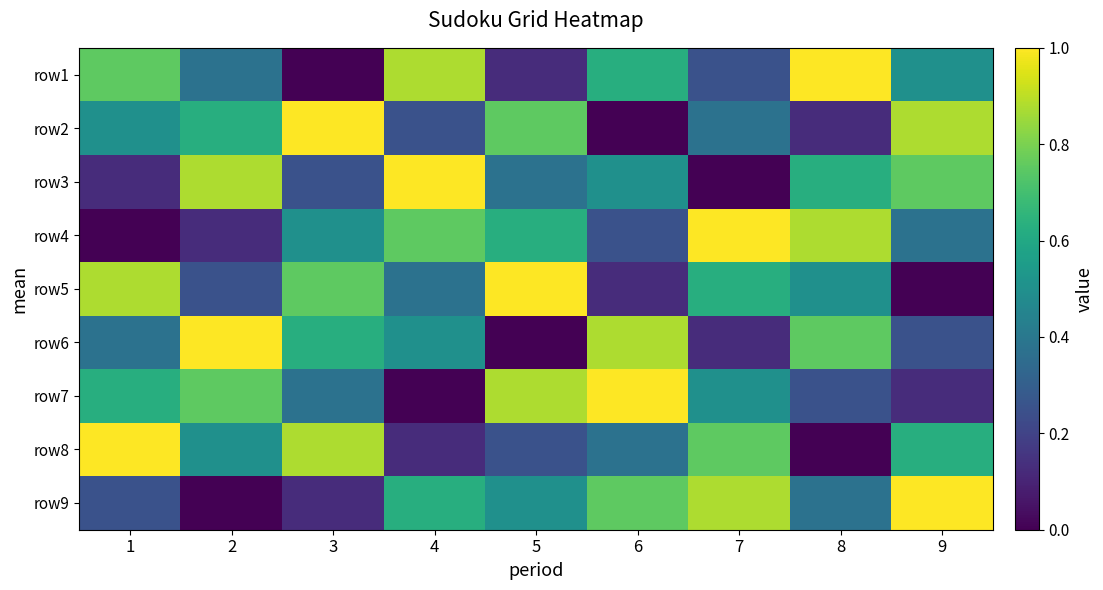

Reading left to right, extract all data points from this chart.

row1: 1=0.8	2=0.4	3=0.0	4=0.9	5=0.1	6=0.6	7=0.2	8=1.0	9=0.5
row2: 1=0.5	2=0.6	3=1.0	4=0.2	5=0.8	6=0.0	7=0.4	8=0.1	9=0.9
row3: 1=0.1	2=0.9	3=0.2	4=1.0	5=0.4	6=0.5	7=0.0	8=0.6	9=0.8
row4: 1=0.0	2=0.1	3=0.5	4=0.8	5=0.6	6=0.2	7=1.0	8=0.9	9=0.4
row5: 1=0.9	2=0.2	3=0.8	4=0.4	5=1.0	6=0.1	7=0.6	8=0.5	9=0.0
row6: 1=0.4	2=1.0	3=0.6	4=0.5	5=0.0	6=0.9	7=0.1	8=0.8	9=0.2
row7: 1=0.6	2=0.8	3=0.4	4=0.0	5=0.9	6=1.0	7=0.5	8=0.2	9=0.1
row8: 1=1.0	2=0.5	3=0.9	4=0.1	5=0.2	6=0.4	7=0.8	8=0.0	9=0.6
row9: 1=0.2	2=0.0	3=0.1	4=0.6	5=0.5	6=0.8	7=0.9	8=0.4	9=1.0